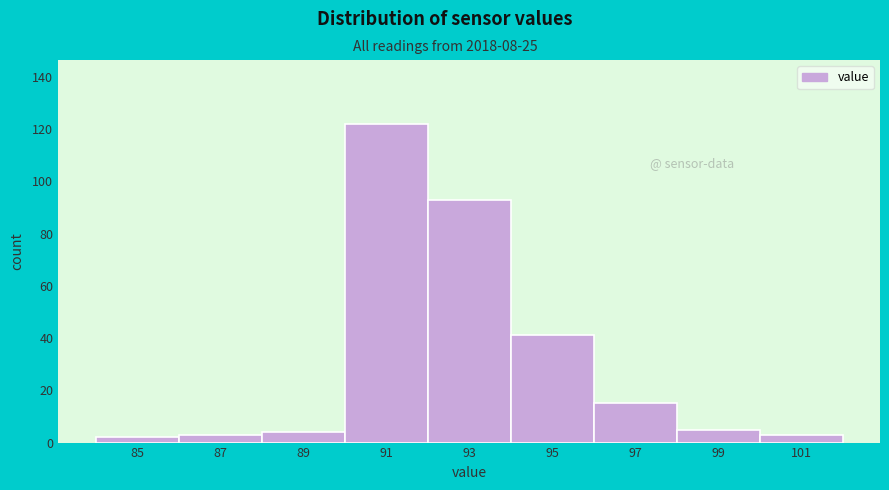

Reading left to right, list all the values displayed in this chart.

2	3	4	122	93	41	15	5	3